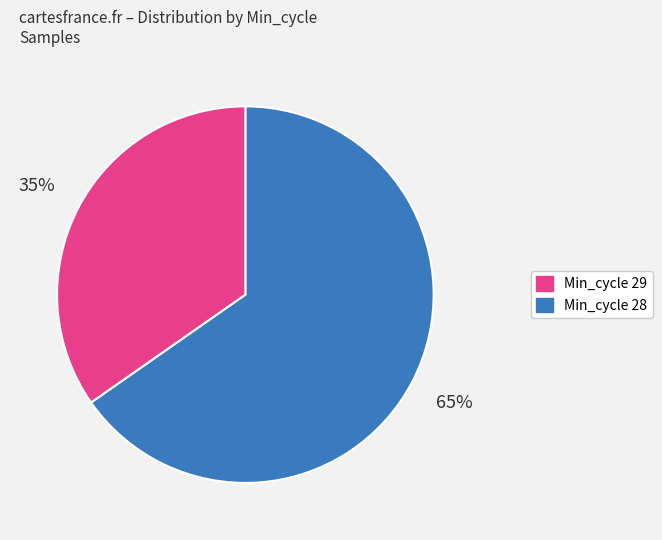

To the nearest percent, what is the average slice percentage?

50%